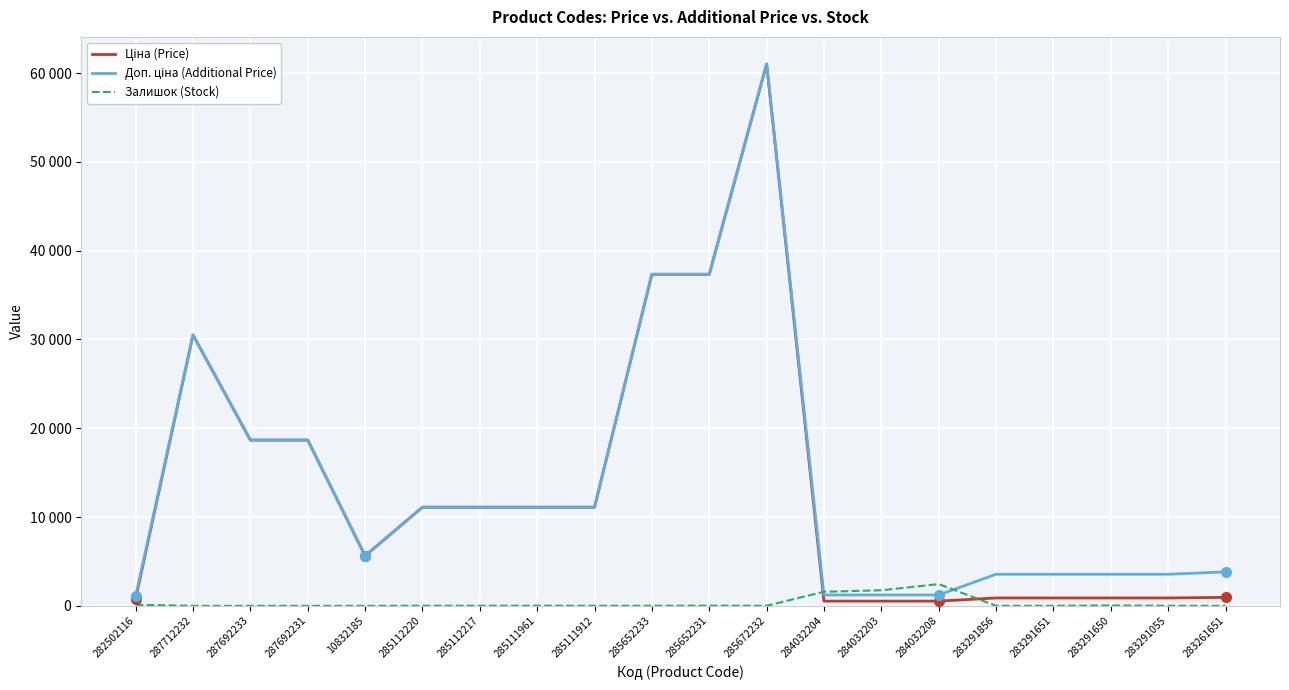

Rank the series by their maximum value, from highest to lowest.

Ціна (Price), Доп. ціна (Additional Price), Залишок (Stock)